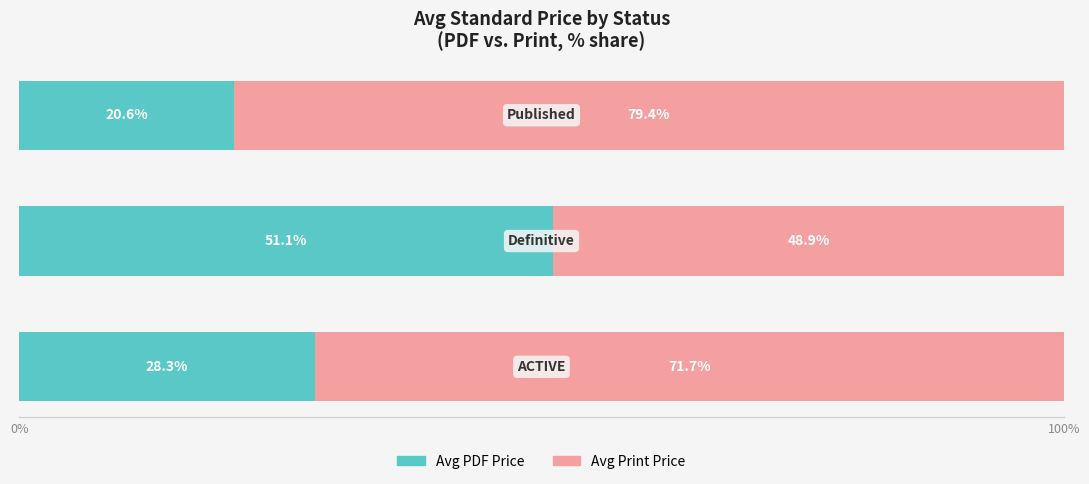

How many data points does each series have?

3